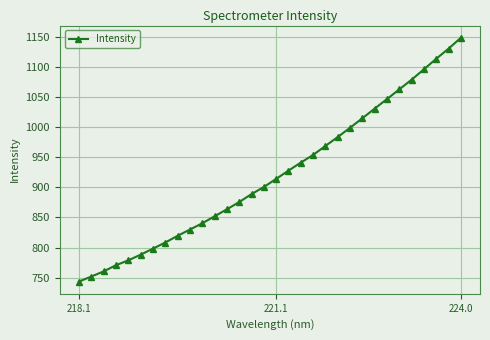

What is the difference between the maximum and second lowest values?

396.4